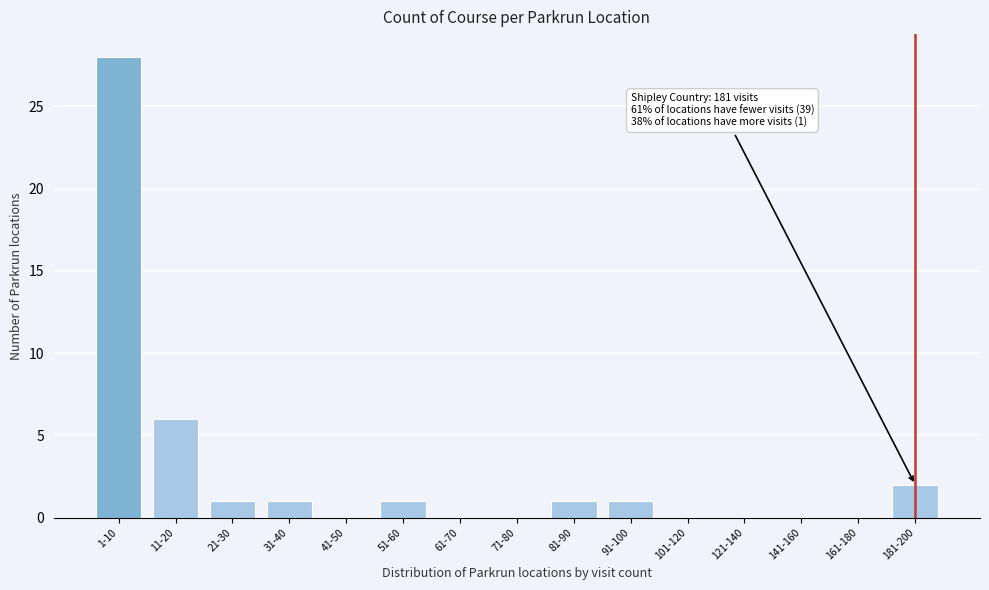

Reading right to left, list all the values displayed in this chart.

181-200=2	161-180=0	141-160=0	121-140=0	101-120=0	91-100=1	81-90=1	71-80=0	61-70=0	51-60=1	41-50=0	31-40=1	21-30=1	11-20=6	1-10=28